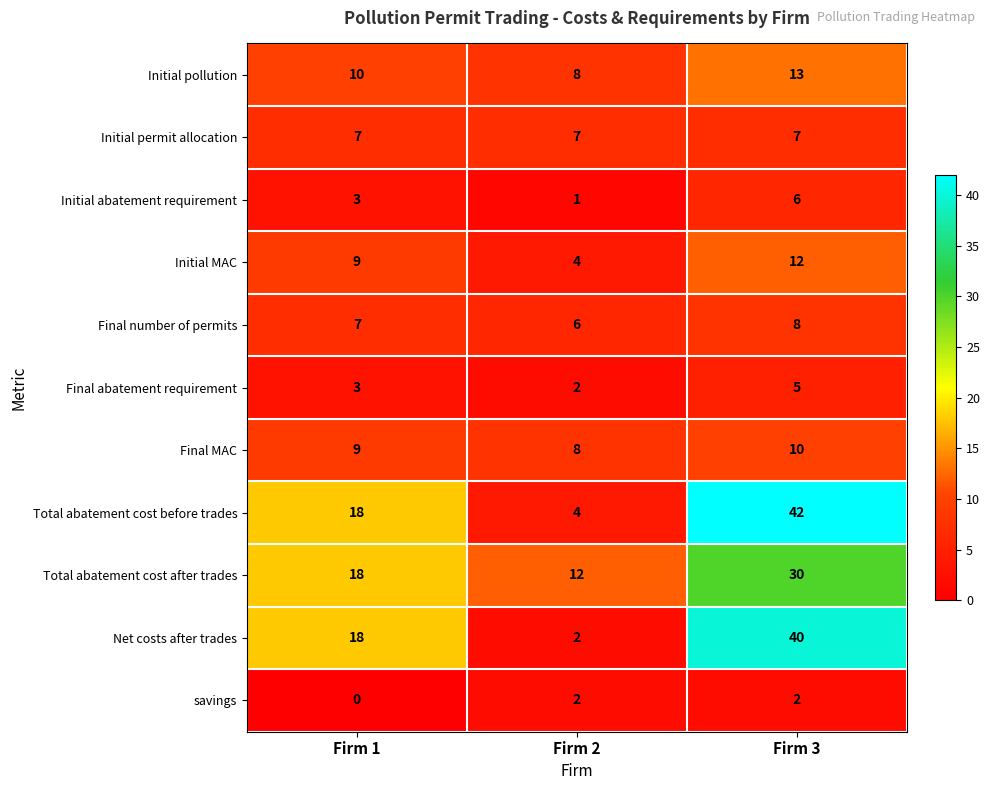

At which category does the chart reach its peak across all series?

Firm 3